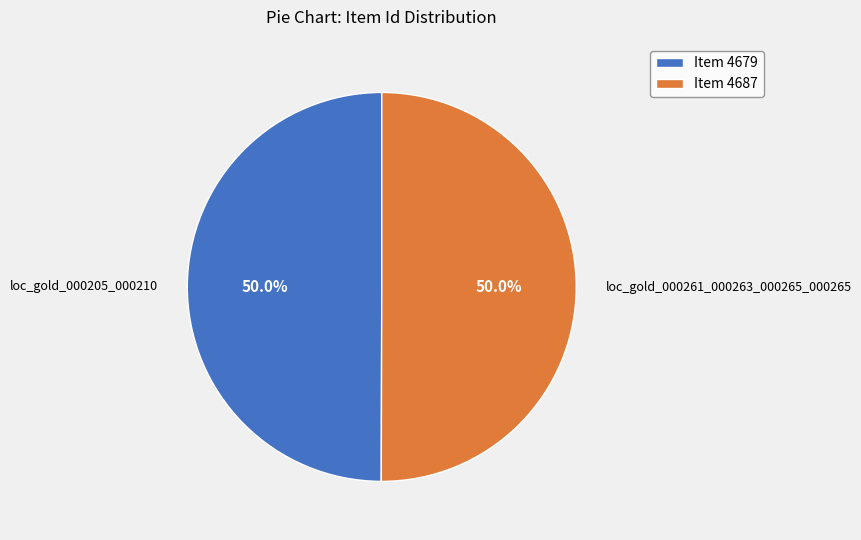

True or false: loc_gold_000261_000263_000265_000265 accounts for 35% of the total.

False